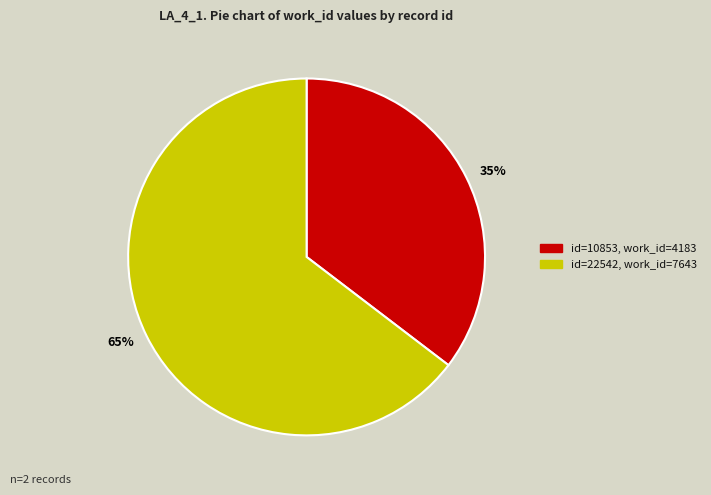

Is there a majority slice in this chart?

Yes